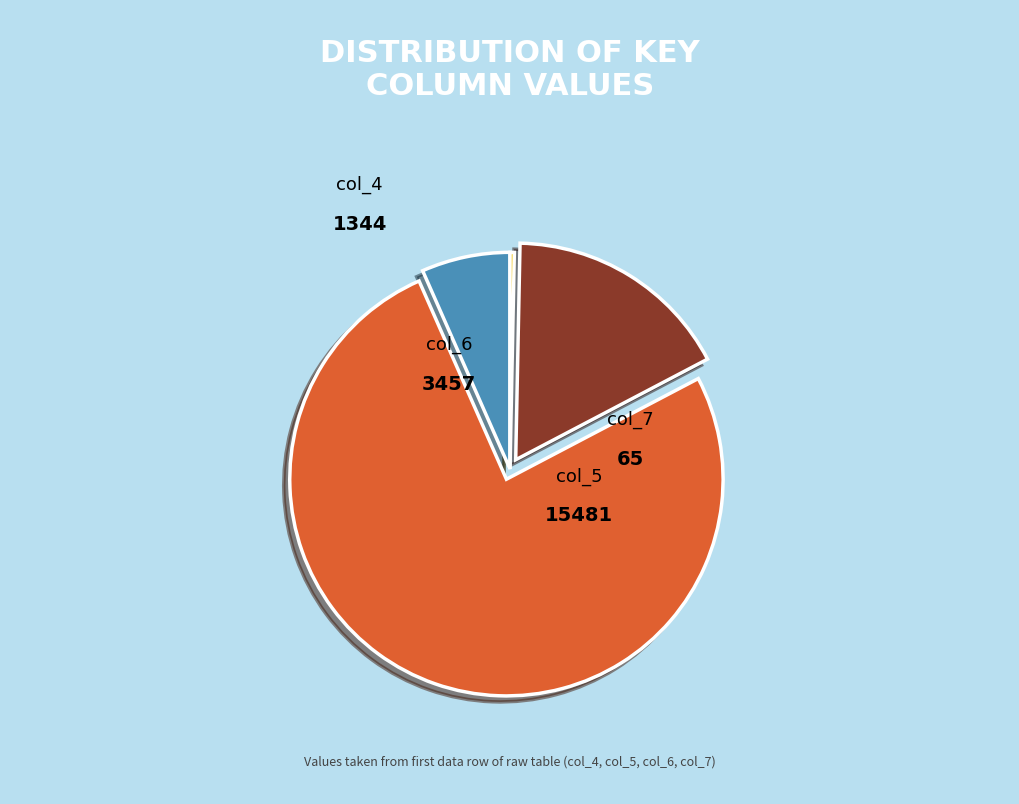

What is the smallest slice in the pie chart?

col_7 (65)